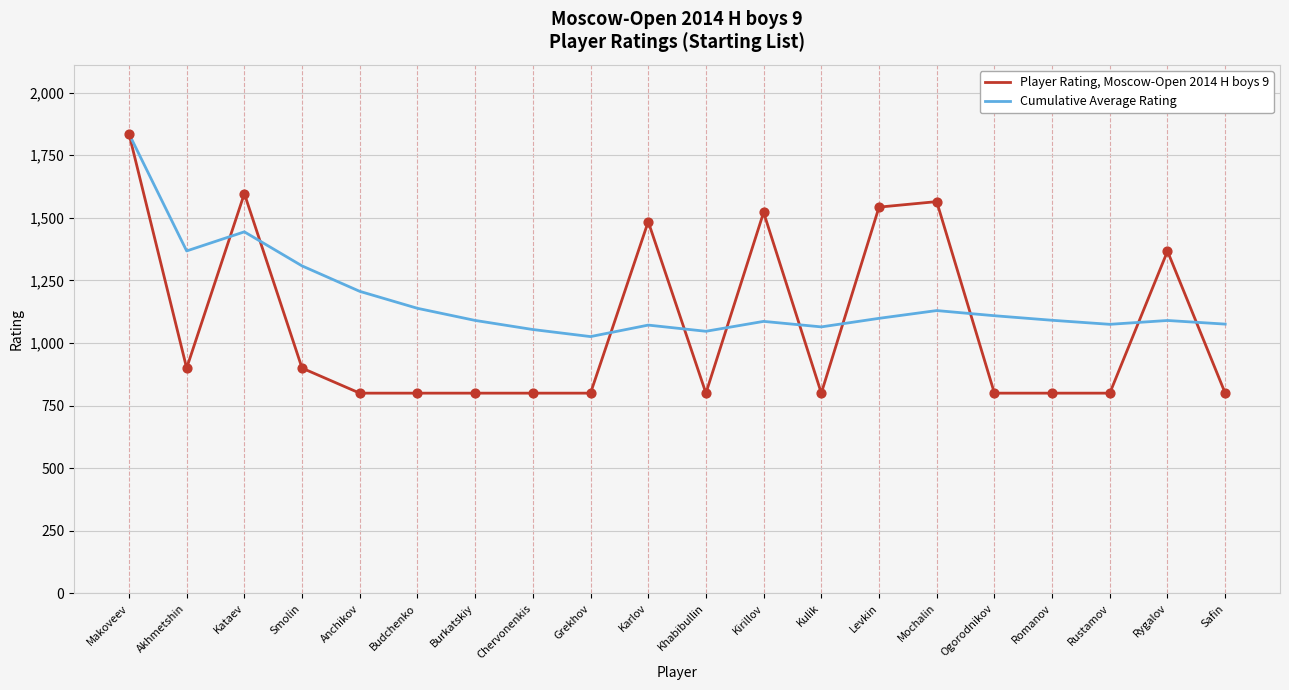

Which series has the largest range (max minus min)?

Player Rating, Moscow-Open 2014 H boys 9